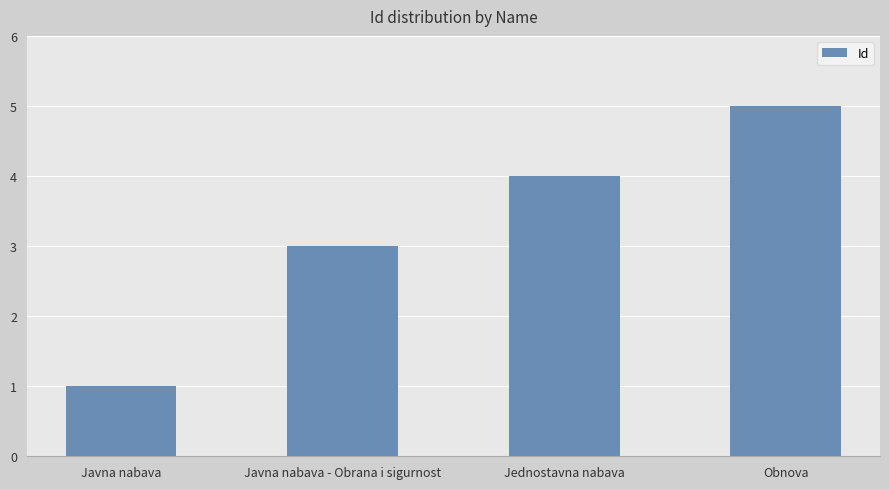

Reading right to left, transcribe all the data shown in this chart.

Obnova=5	Jednostavna nabava=4	Javna nabava - Obrana i sigurnost=3	Javna nabava=1